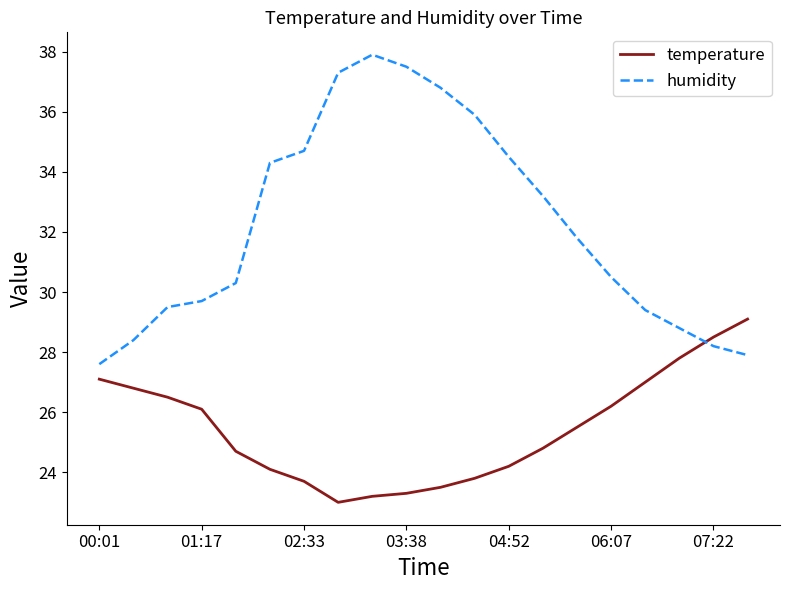

Rank the series by their average value, from highest to lowest.

humidity, temperature